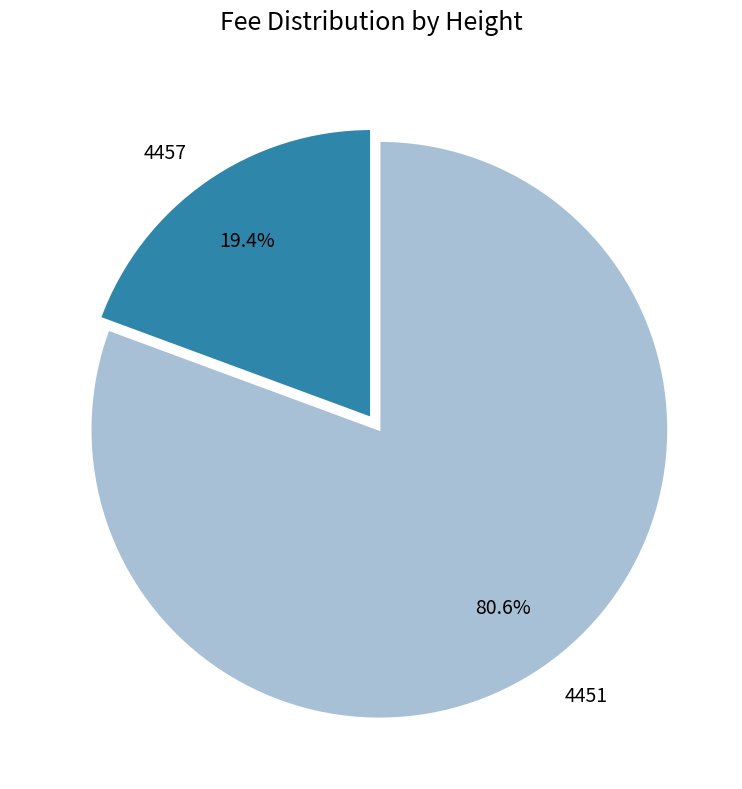

How many segments does this pie chart have?

2